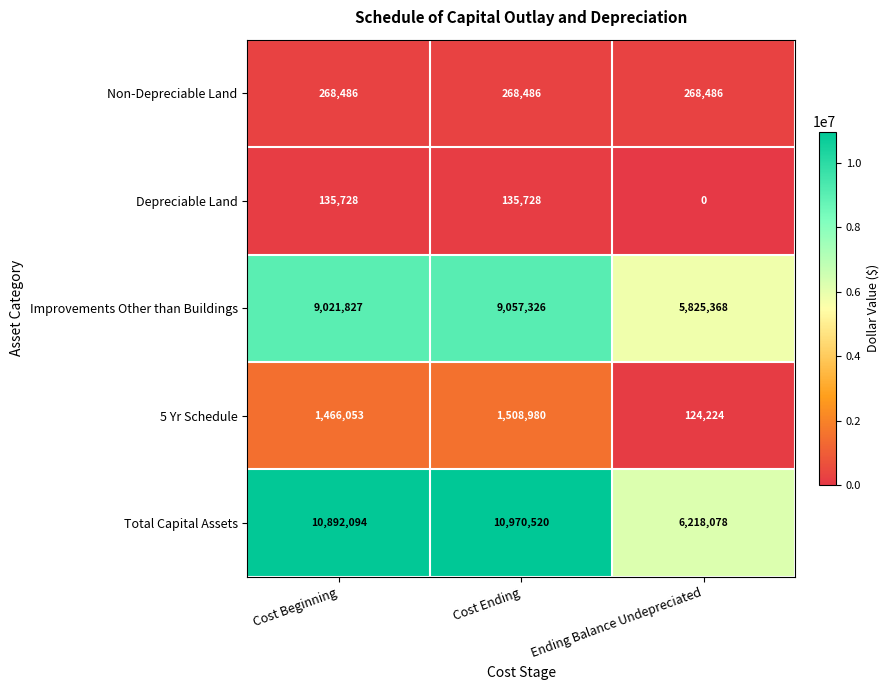

What value does the Total Capital Assets series have at Ending Balance Undepreciated, to the nearest 100?

6218100